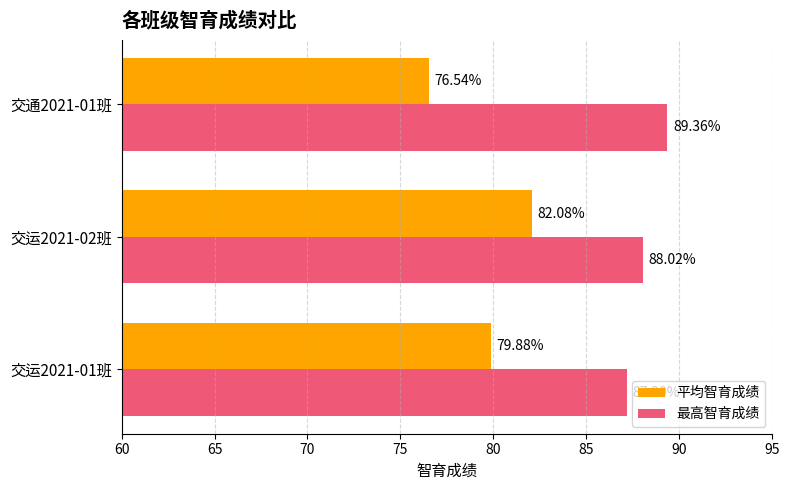

What is the difference between the maximum and minimum values in the 平均智育成绩 series?

5.5